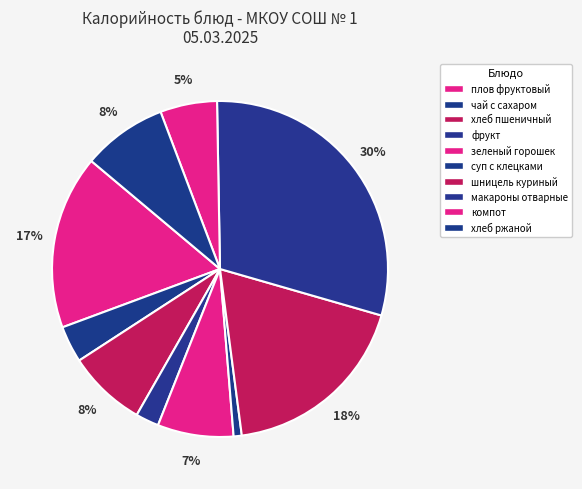

How many segments does this pie chart have?

10